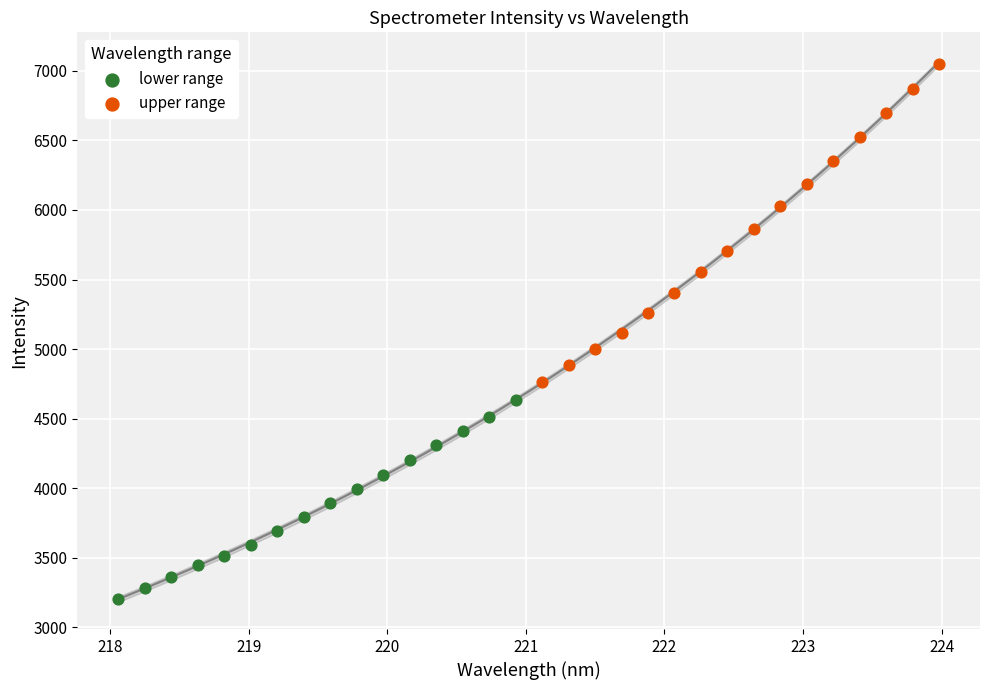

What are all the series names shown in the legend?

lower range, upper range